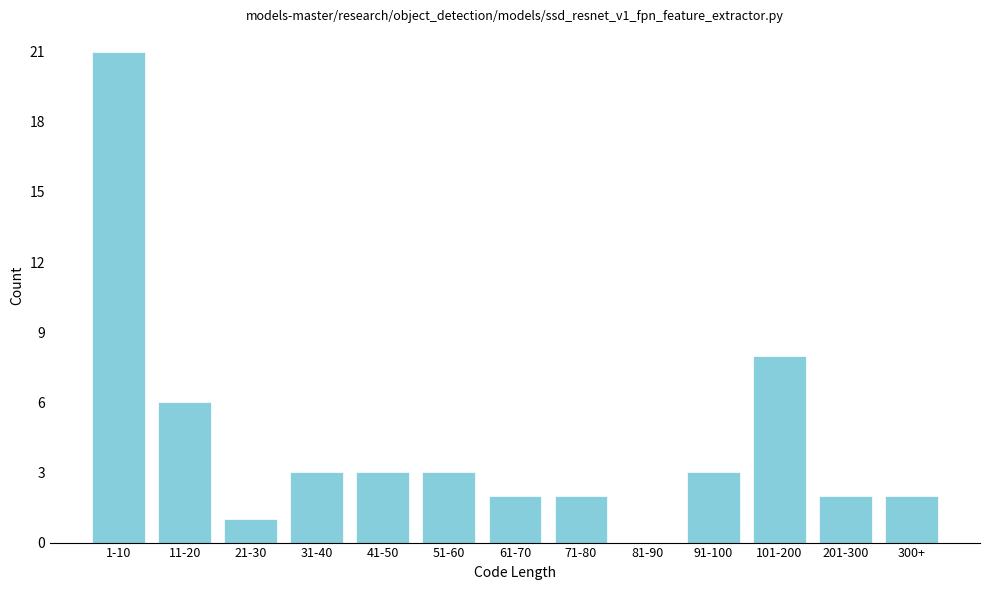

Reading right to left, what are all the values shown in this chart?

300+=2	201-300=2	101-200=8	91-100=3	81-90=0	71-80=2	61-70=2	51-60=3	41-50=3	31-40=3	21-30=1	11-20=6	1-10=21